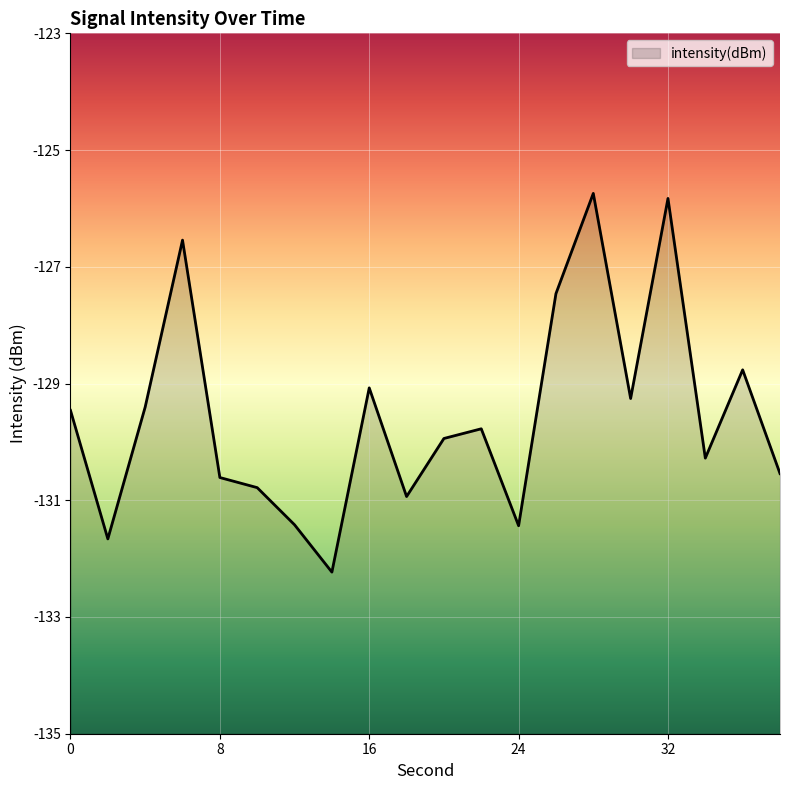

What is the change in value from 0 to 30?

+0.2